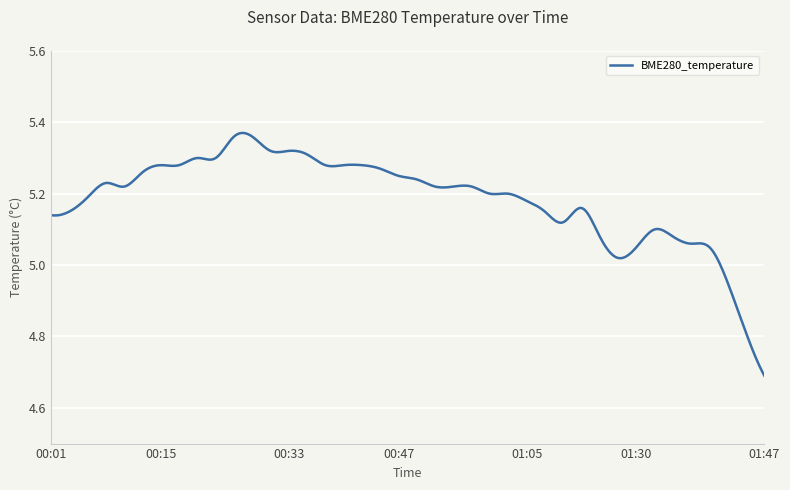

What is the difference between the maximum and minimum values?

0.7